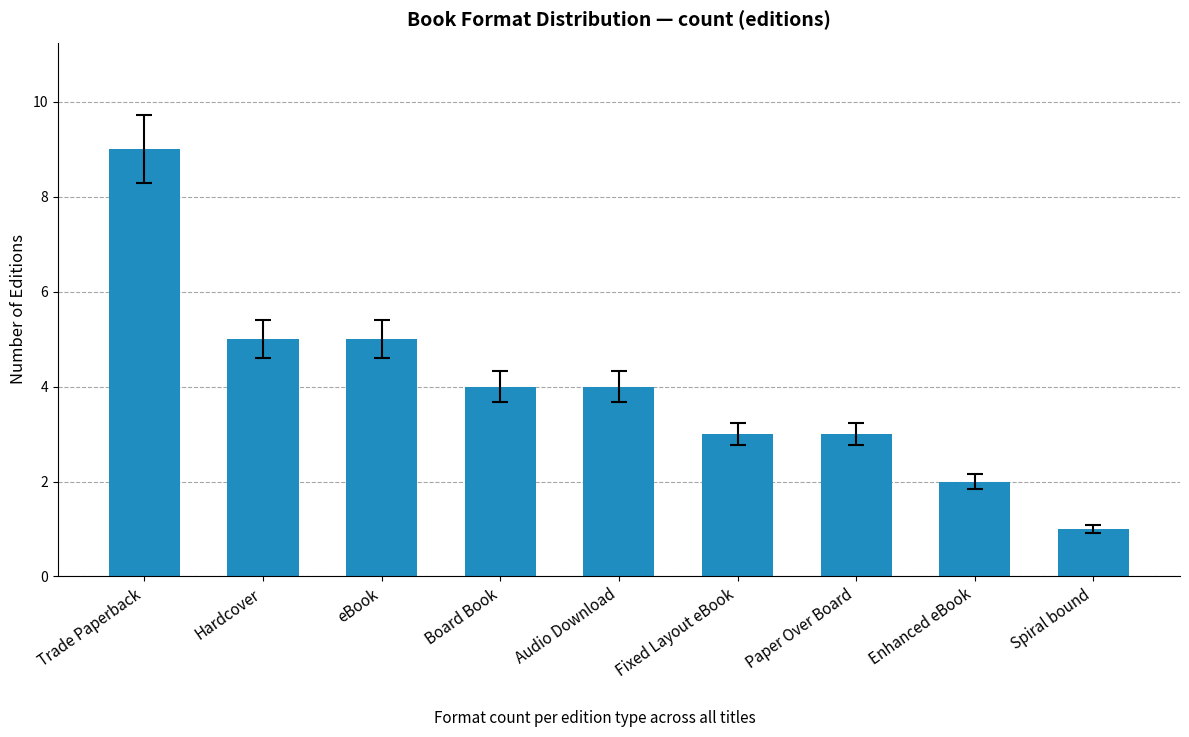

Are the bars horizontal?

No